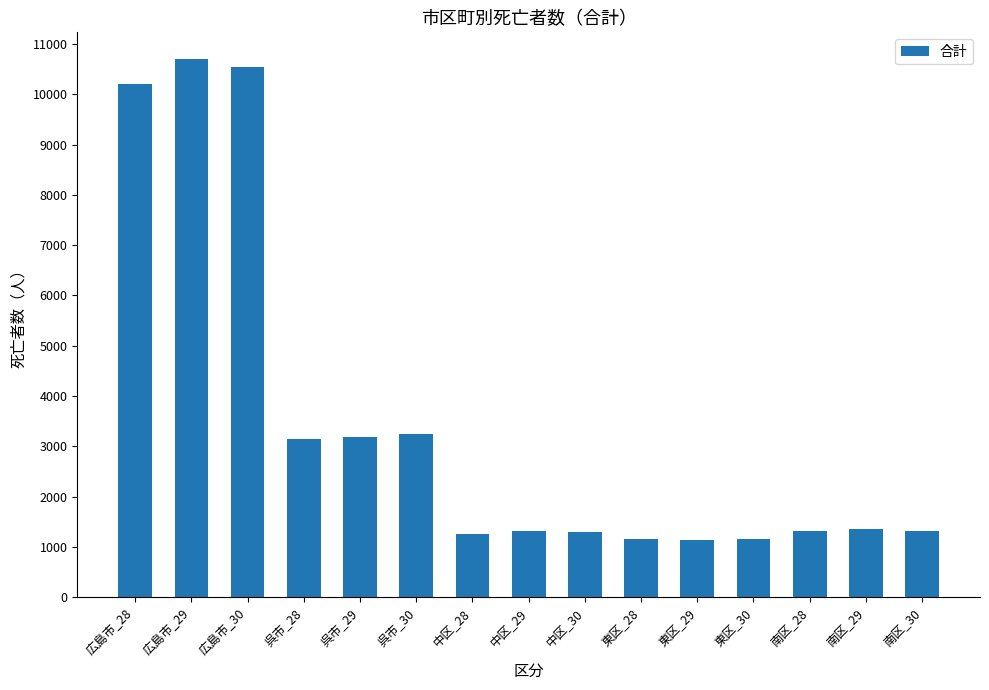

What is the minimum value shown in the chart?

1140